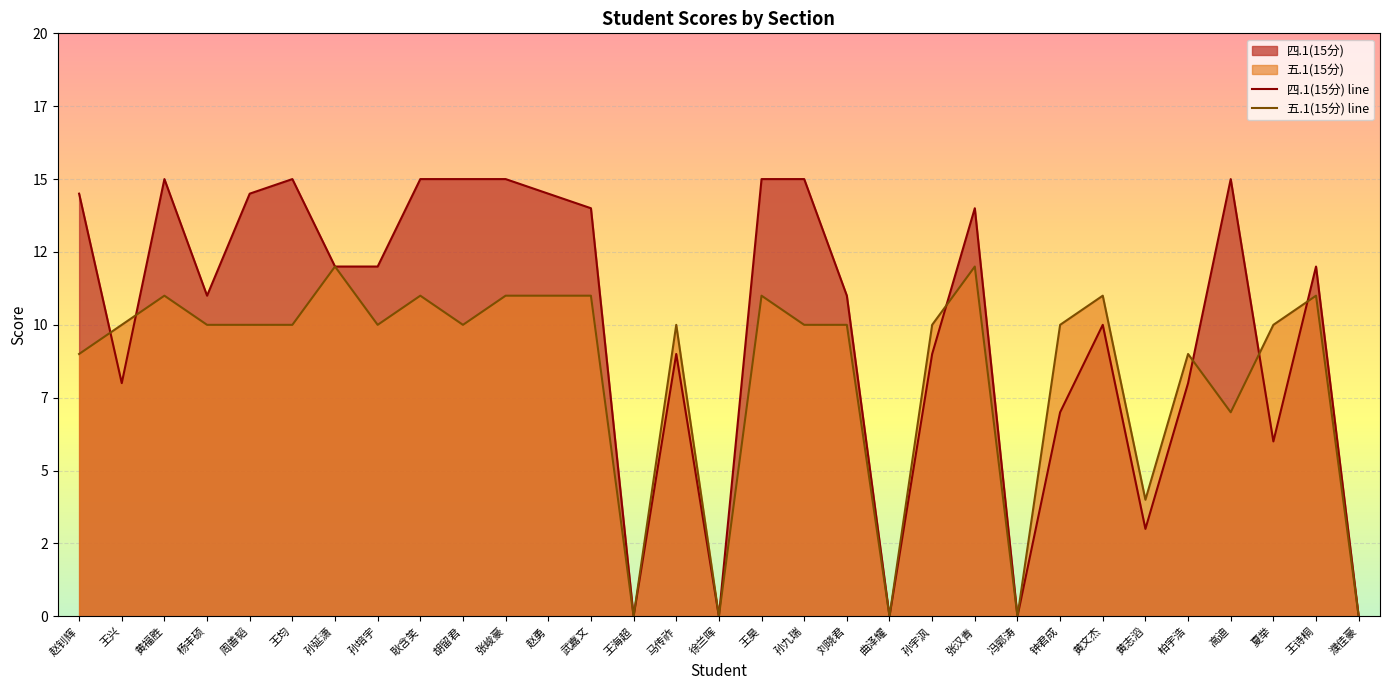

At which category is the sum across all series the highest?

黄福胜